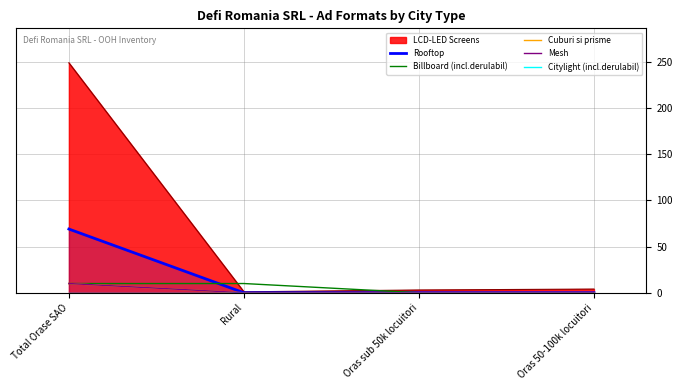

What is the difference between the maximum and second lowest values in the Mesh series?

10